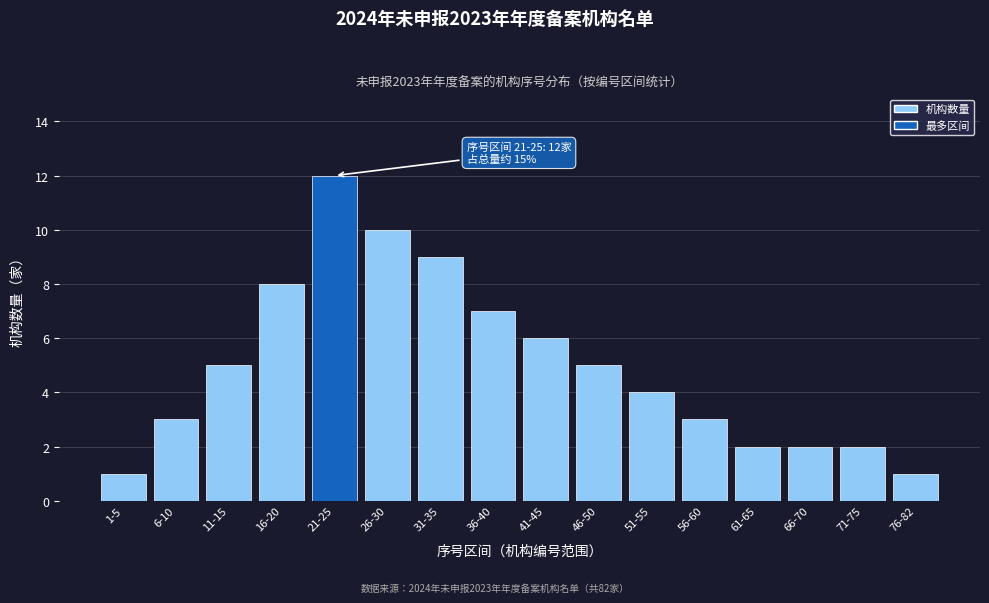

Reading left to right, transcribe all the data shown in this chart.

1	3	5	8	12	10	9	7	6	5	4	3	2	2	2	1